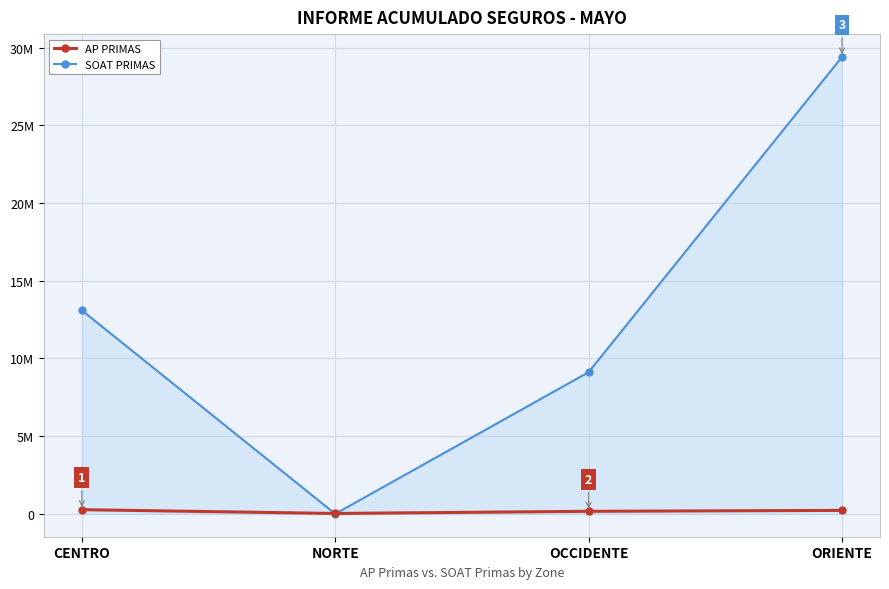

Which series has the largest total across all categories?

SOAT PRIMAS